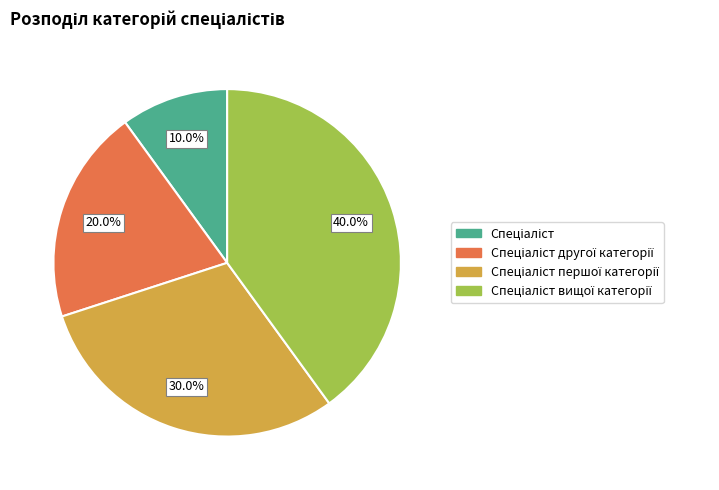

Does any single category account for the majority?

No